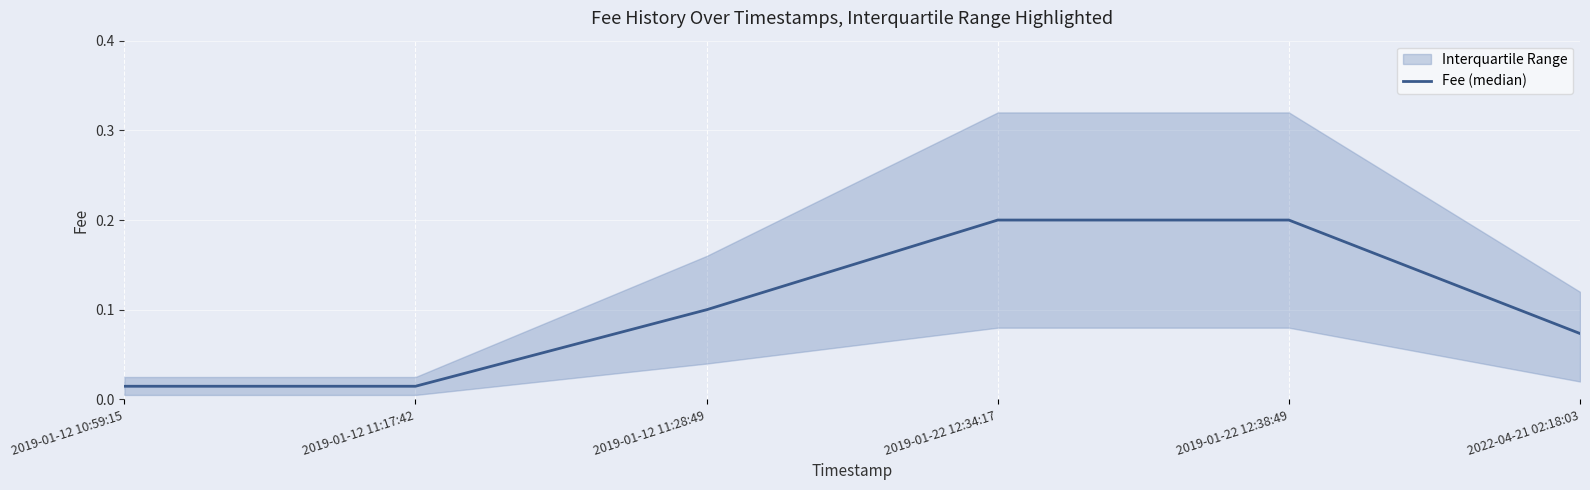

Rank the categories by value from lowest to highest.

2019-01-12 10:59:15, 2019-01-12 11:17:42, 2022-04-21 02:18:03, 2019-01-12 11:28:49, 2019-01-22 12:34:17, 2019-01-22 12:38:49